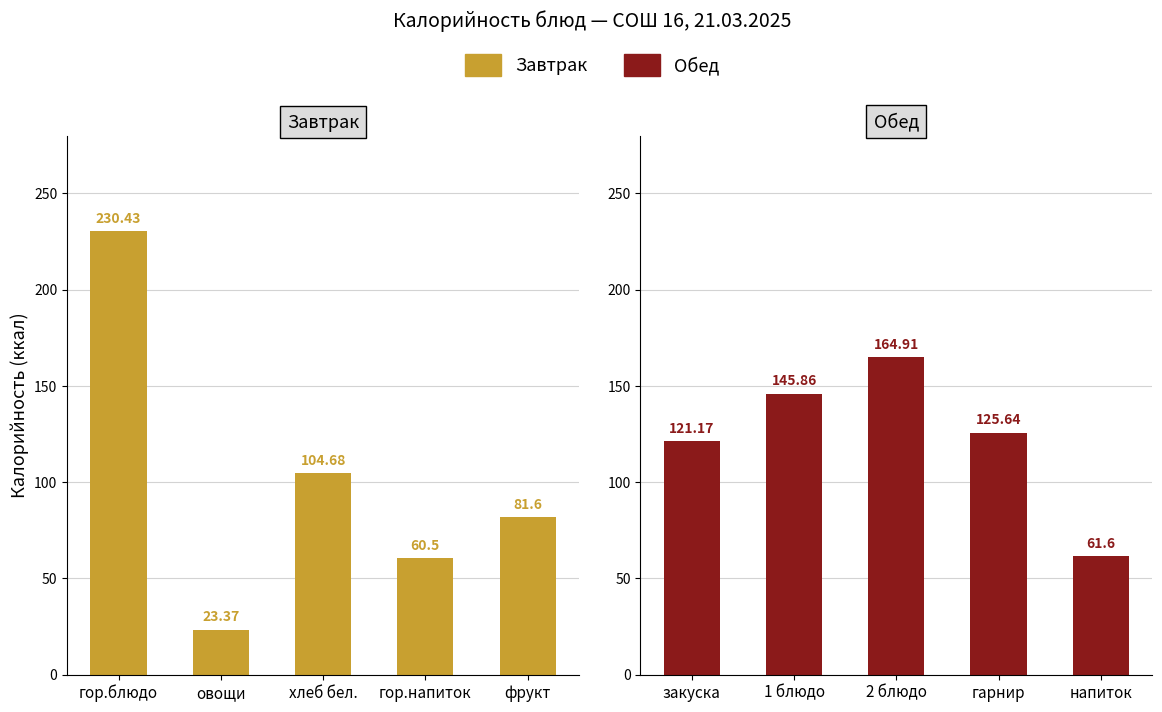

What is the maximum value shown in the chart?

230.4